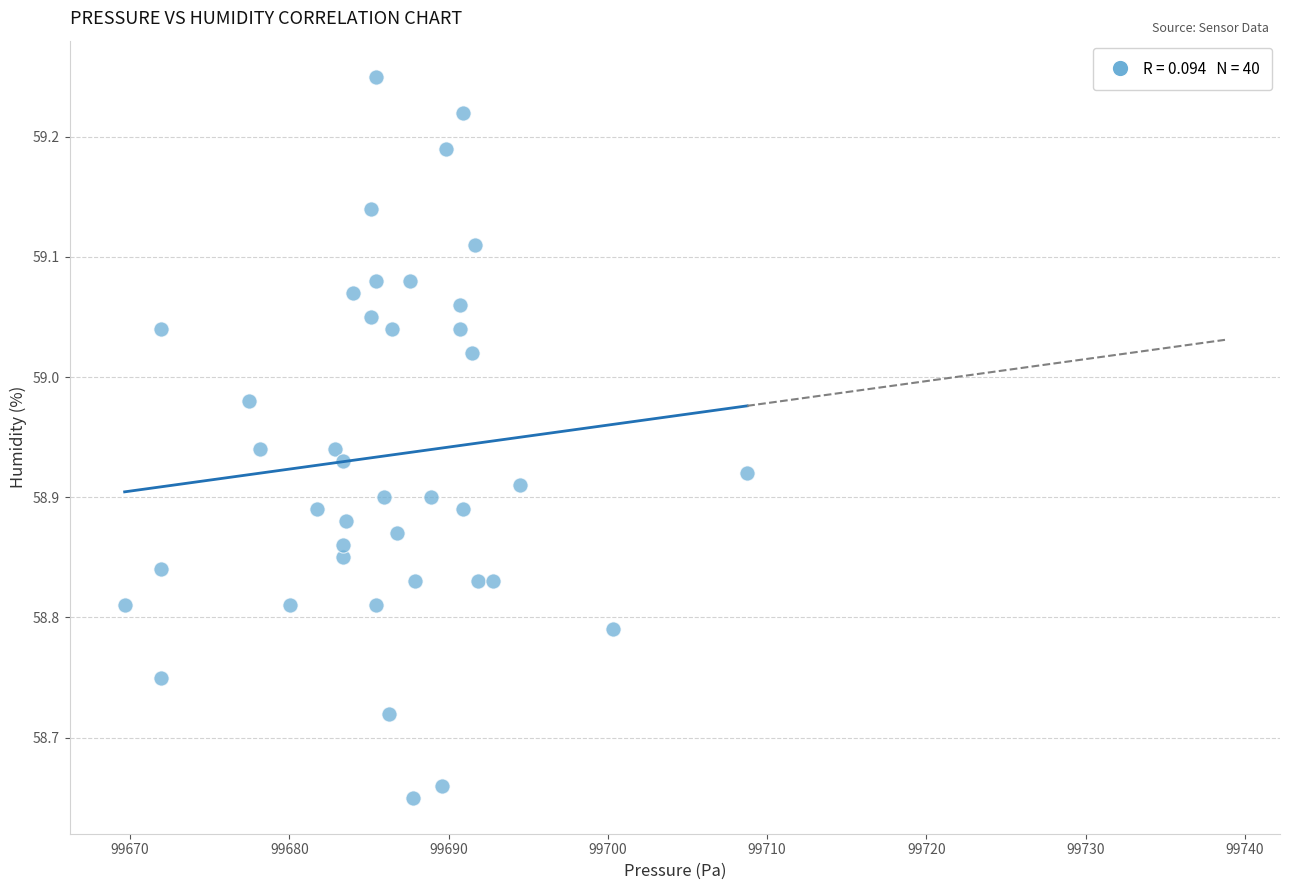

What is the range of Y values (max minus min)?

0.6